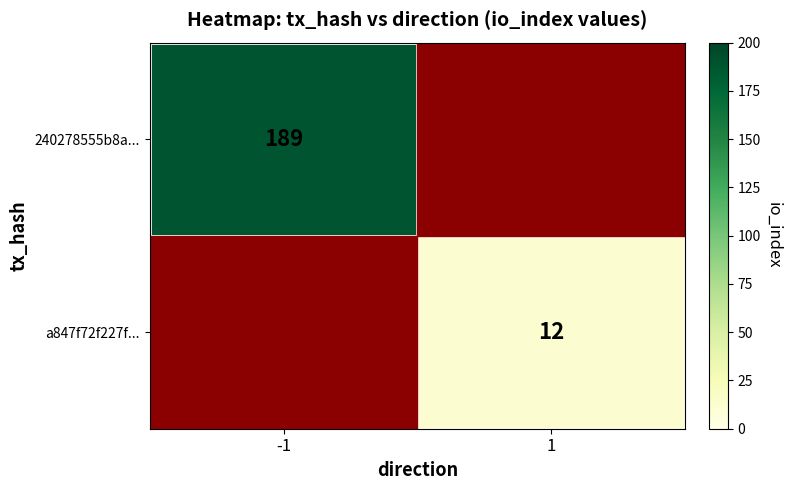

The 240278555b8a... series shows 189 at -1. True or false?

True